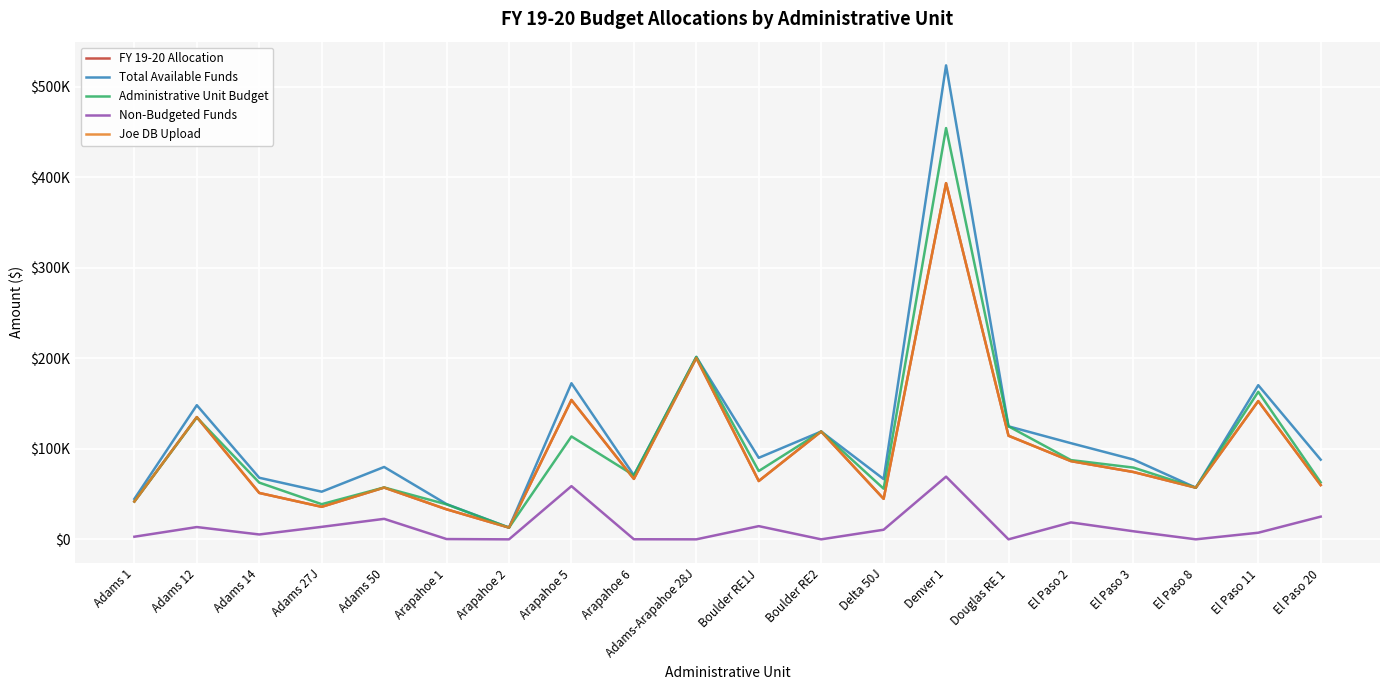

The Administrative Unit Budget series shows 57103 at Arapahoe 5. True or false?

False